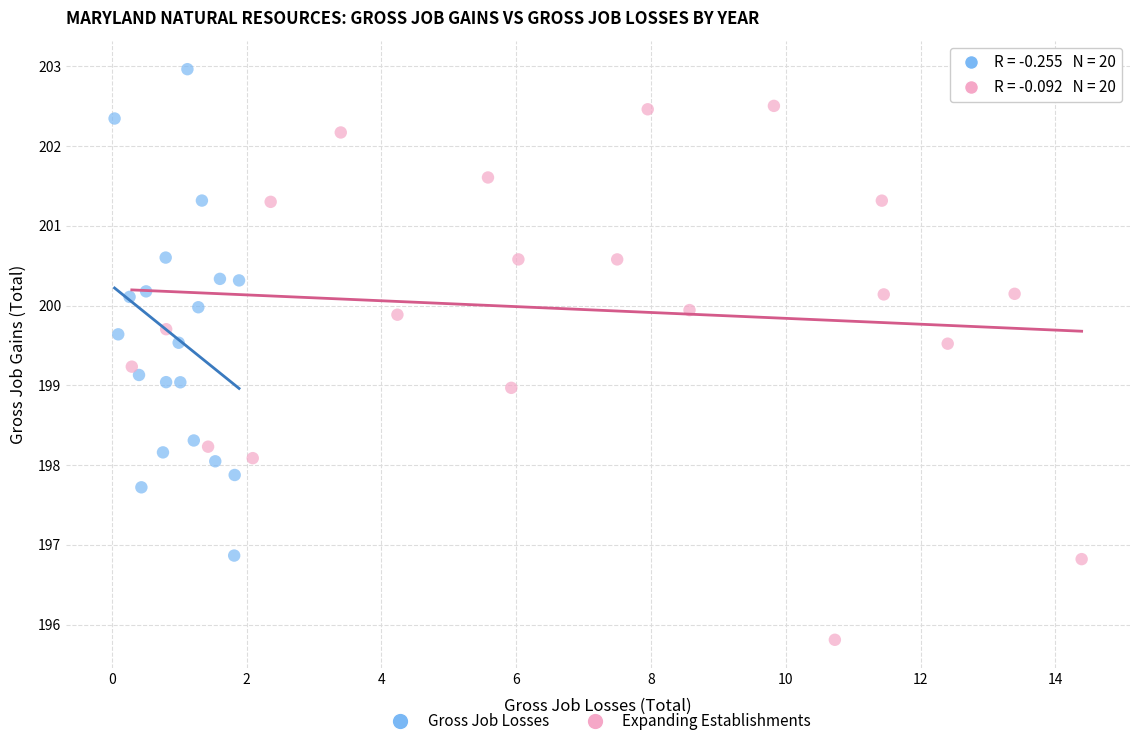

Which series has the widest spread of Y values?

Expanding Establishments